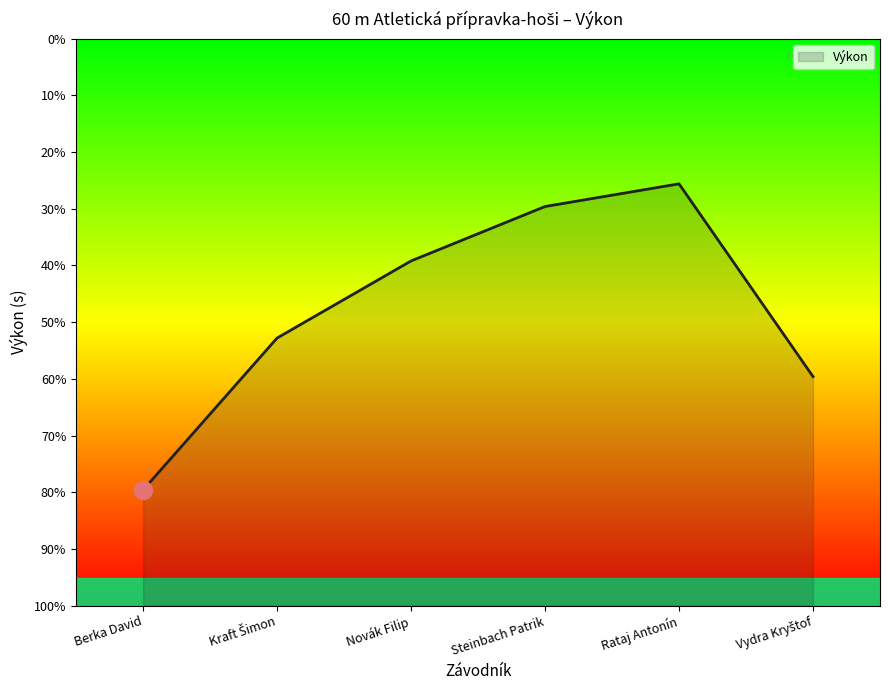

What is the average value?

10.3